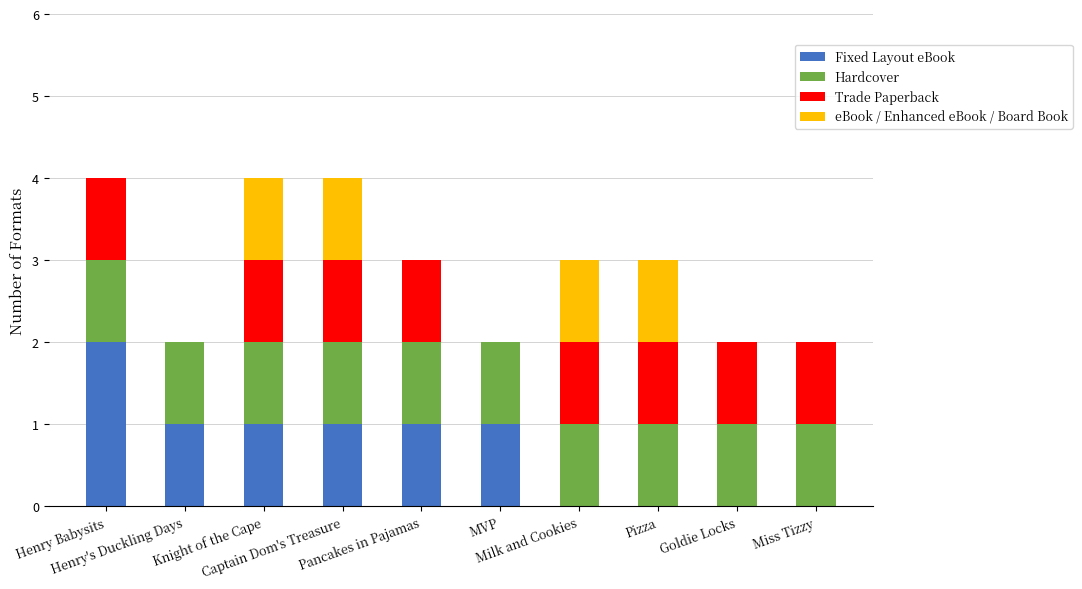

How many distinct data groups are displayed?

4